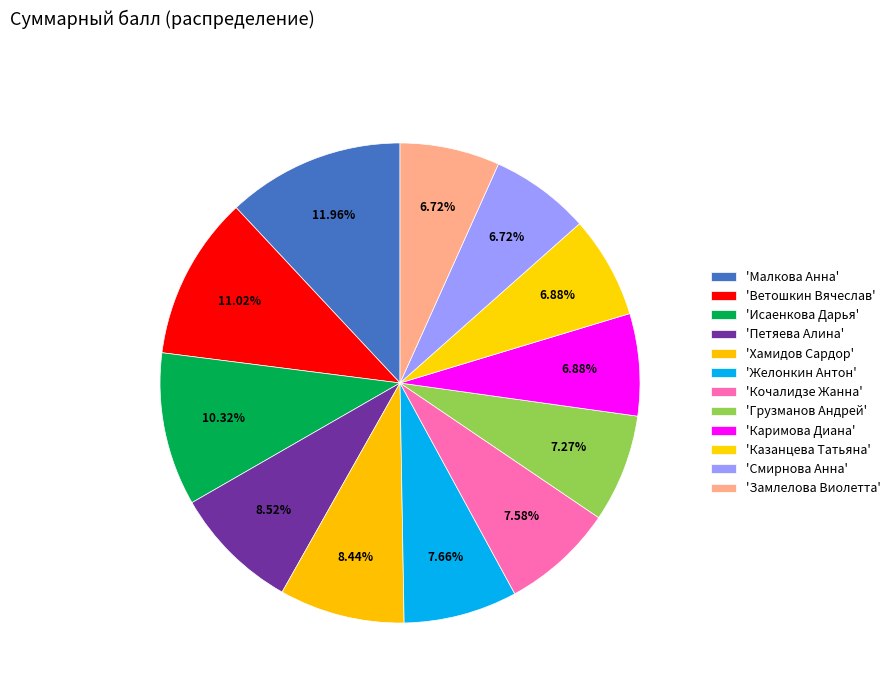

How many segments does this pie chart have?

12